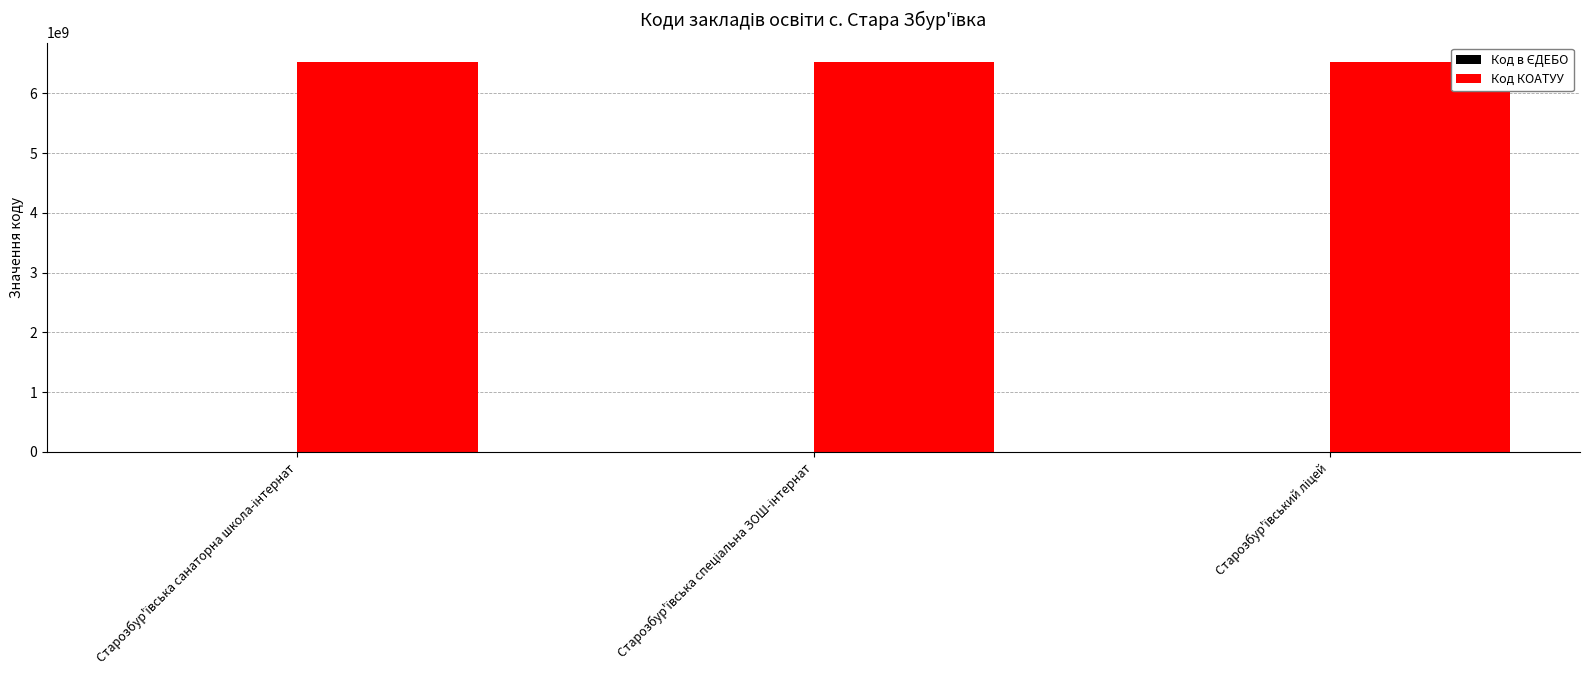

What is the maximum value shown in the chart?

6522385301